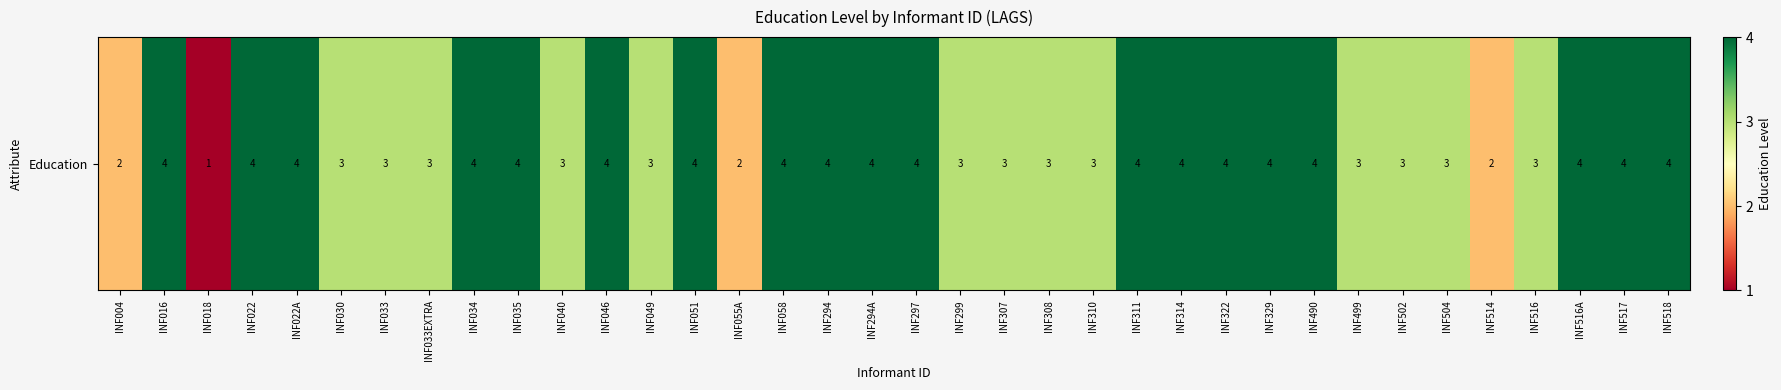

What is the average value?

3